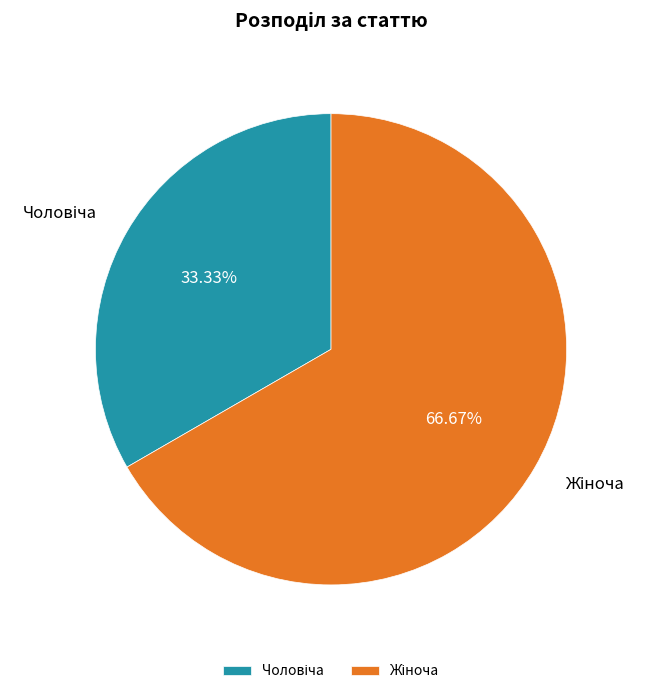

Is there any slice that represents more than half of the pie?

Yes